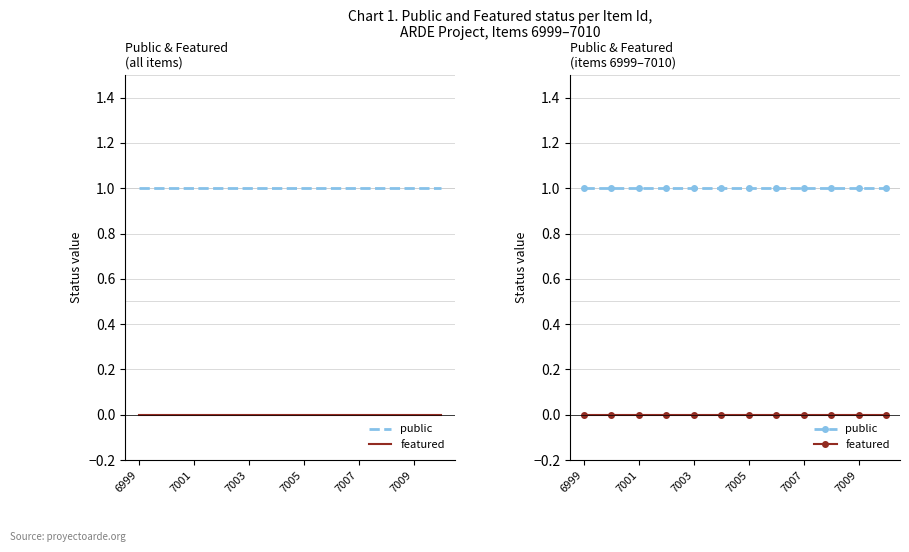

Which series has the widest spread of values?

public